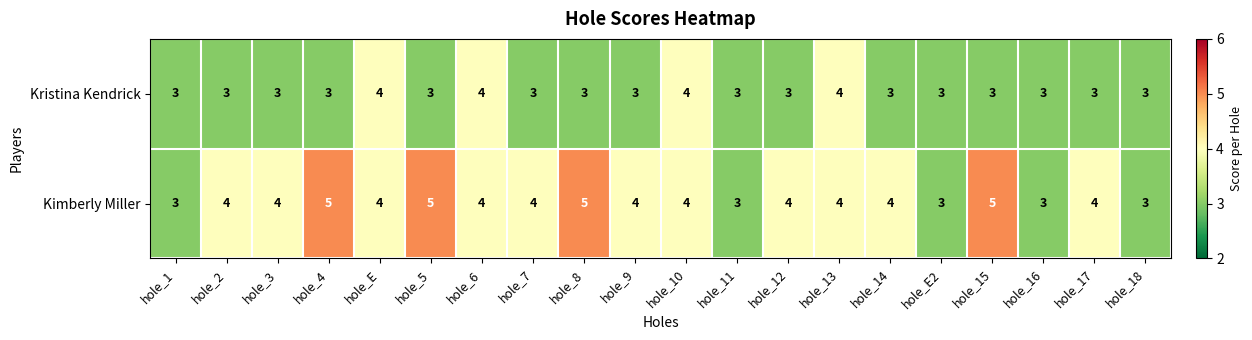

What is the total value across all series at hole_14?

7